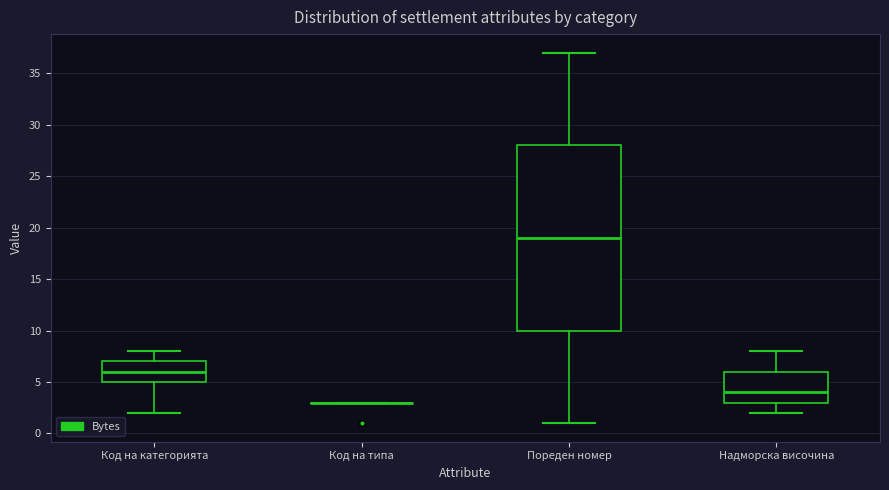

Reading left to right, transcribe this box plot: for each box, give where its median line is, the range the box spans, and where its two whiskers end, as read against the y-axis. The values are not printed on the chart, so give them approximately, as read against the axis.

Код на категорията: median 6, box 5 to 7, whiskers 2 to 8
Код на типа: box collapsed to a line at 3, whiskers 3 to 3
Пореден номер: median 19, box 10 to 28, whiskers 1 to 37
Надморска височина: median 4, box 3 to 6, whiskers 2 to 8